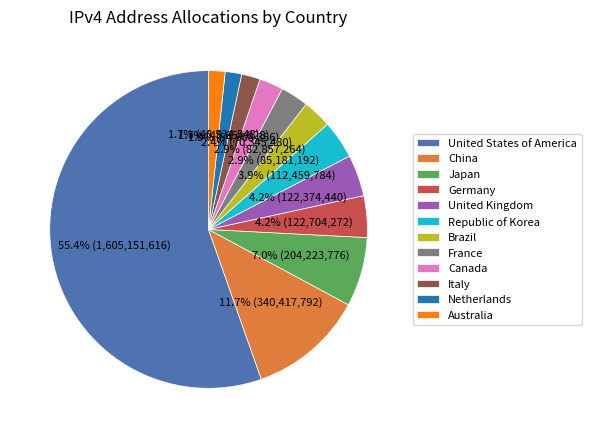

To the nearest percent, what is the average slice percentage?

8%